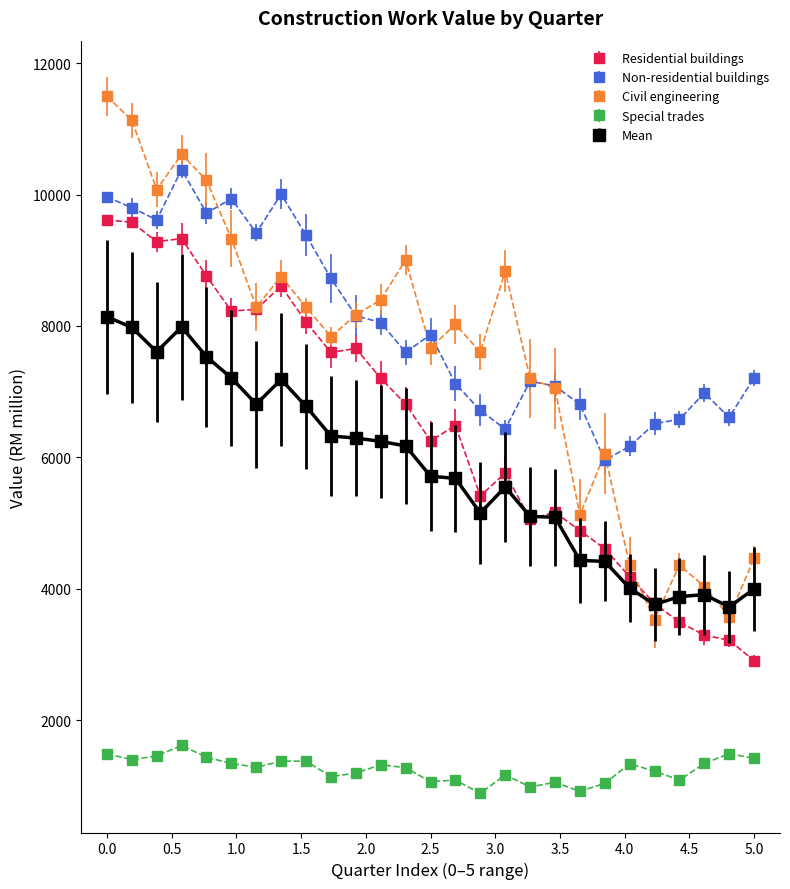

At how many categories does at least one series exceed 1883?

27